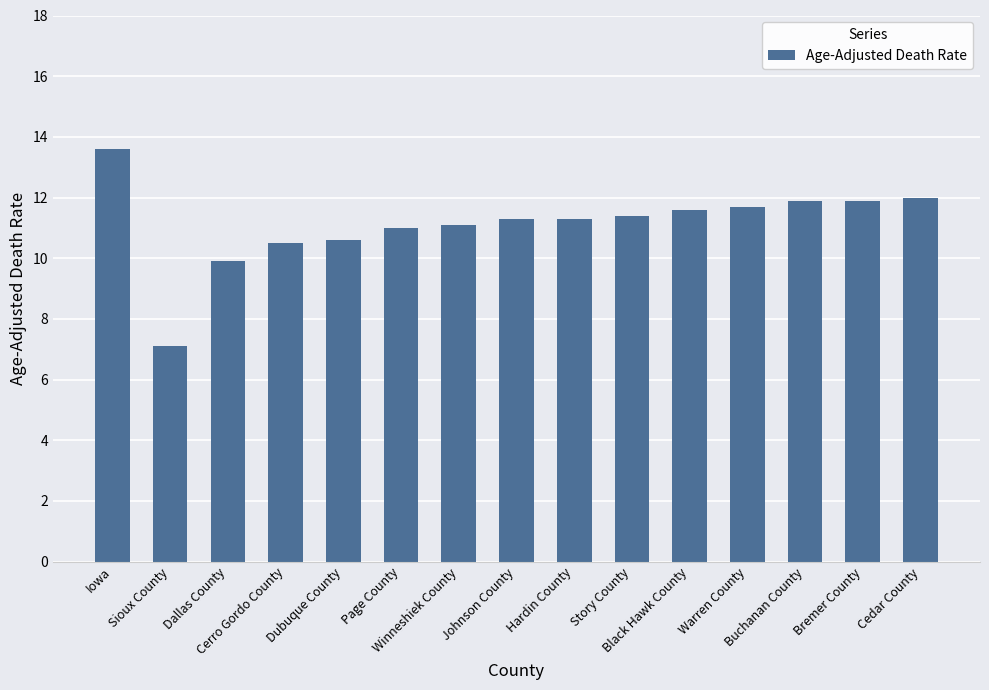

Does the chart contain stacked bars?

No